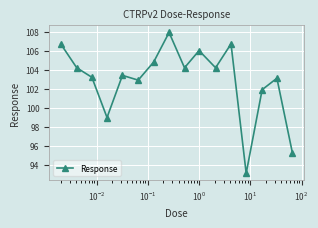

How many data points does each series have?

16